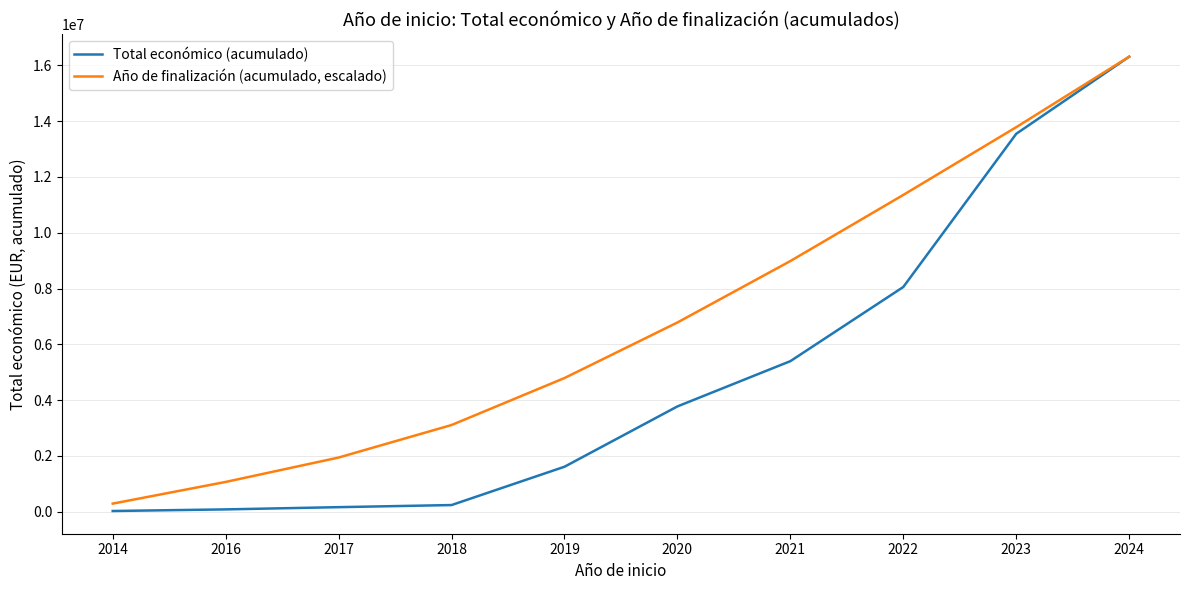

Which series has the largest total across all categories?

Año de finalización (acumulado, escalado)